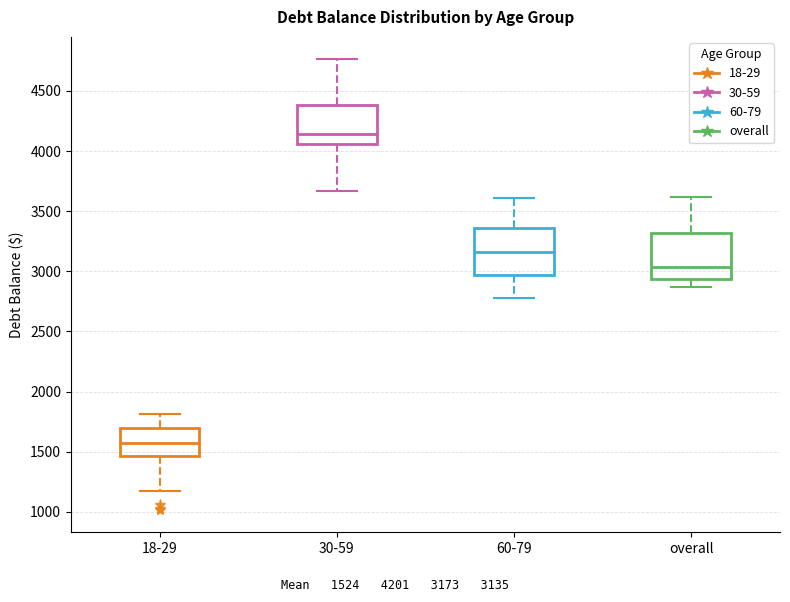

Reading left to right, transcribe this box plot: for each box, give where its median line is, the range the box spans, and where its two whiskers end, as read against the y-axis. The values are not printed on the chart, so give them approximately, as read against the axis.

18-29: median 1600, box 1450 to 1700, whiskers 1200 to 1800
30-59: median 4150, box 4050 to 4400, whiskers 3650 to 4750
60-79: median 3150, box 2950 to 3350, whiskers 2800 to 3600
overall: median 3050, box 2950 to 3300, whiskers 2850 to 3600